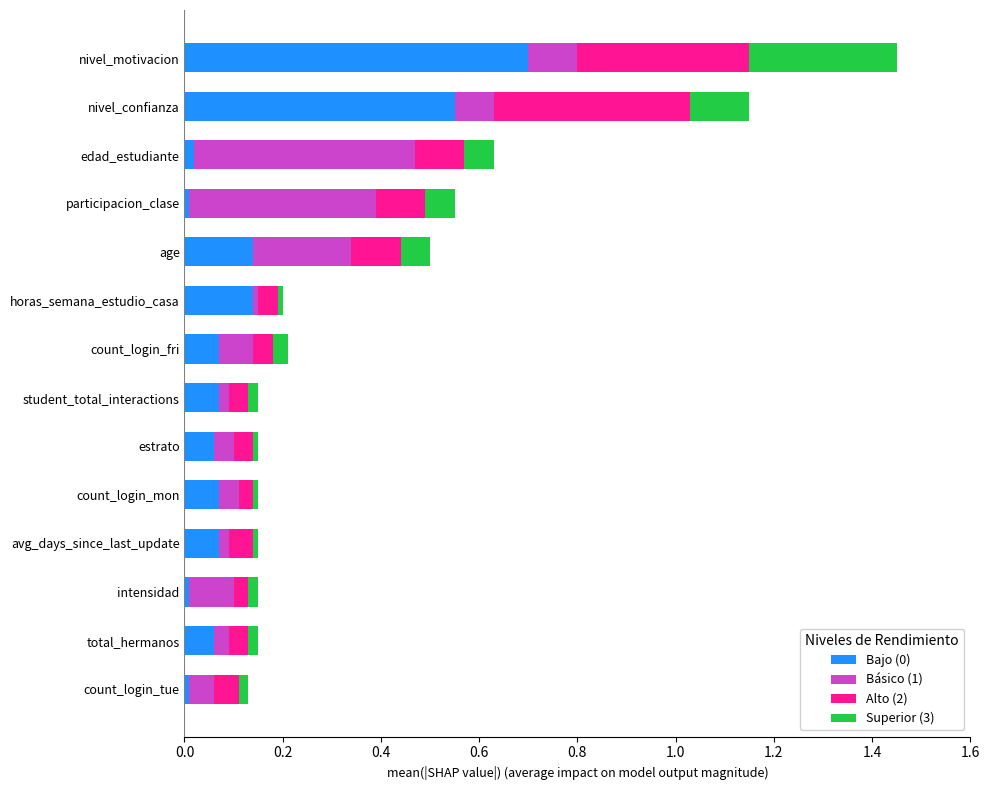

The Bajo (0) series shows 0.0 at count_login_tue. True or false?

True